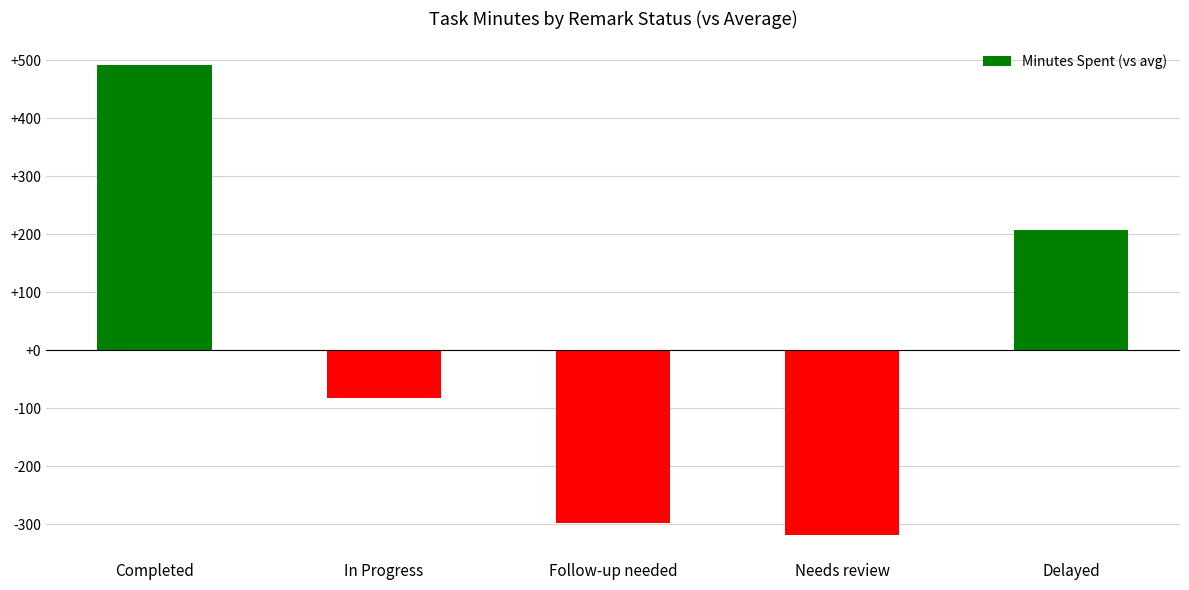

Which has a higher value, Completed or Needs review?

Completed